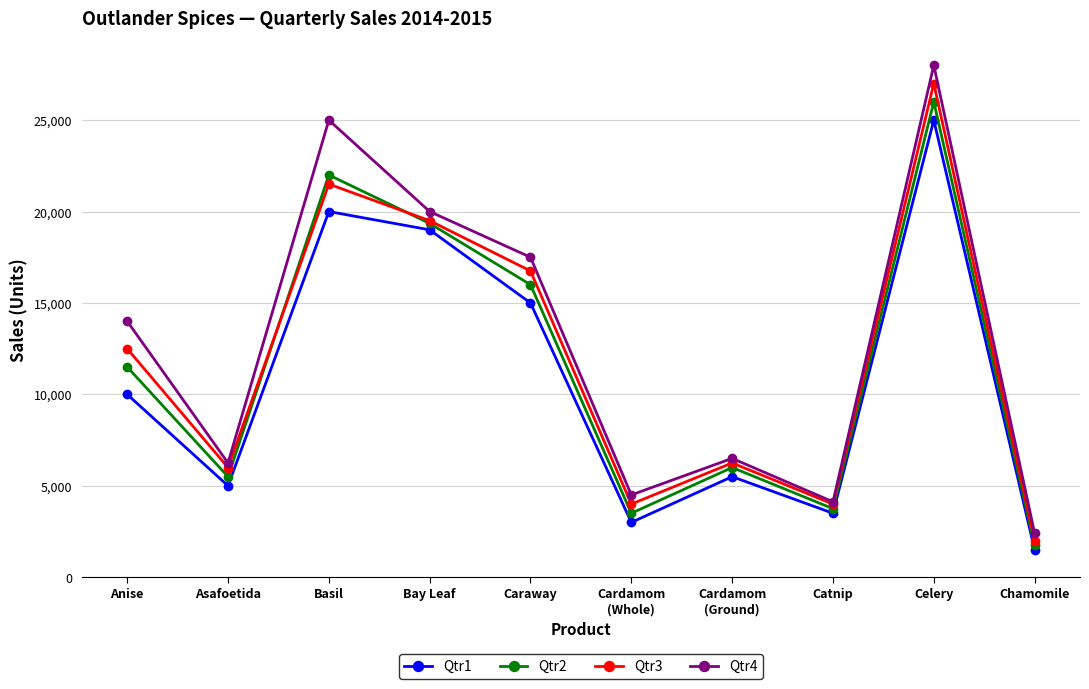

Which series has the largest range (max minus min)?

Qtr4